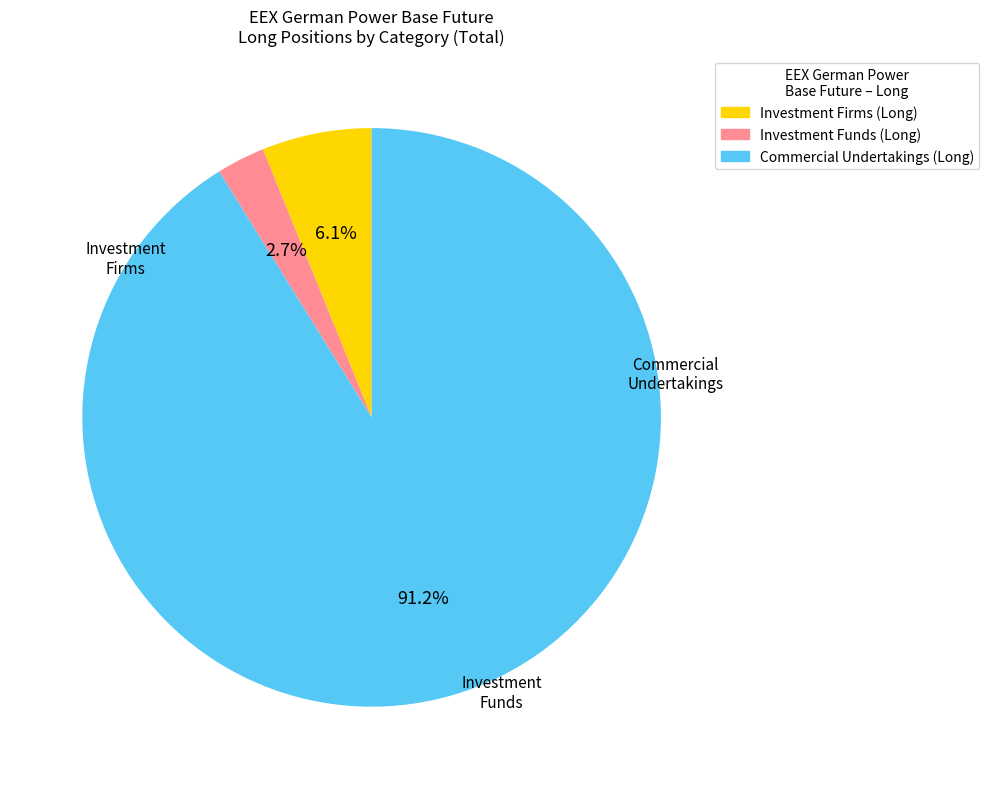

What is the largest slice in the pie chart?

Commercial Undertakings (Long)